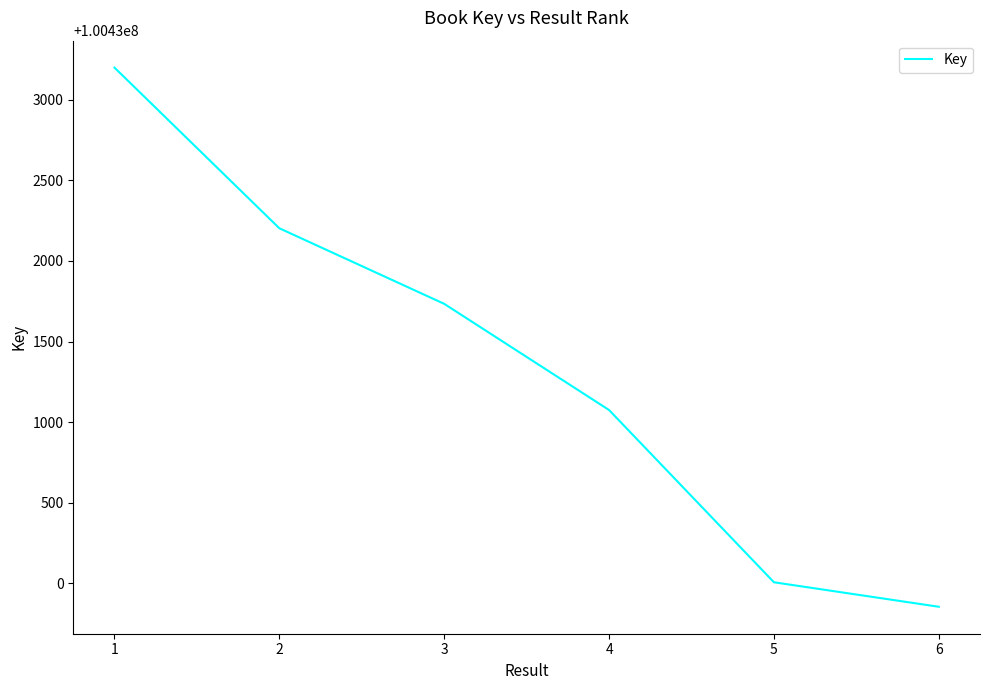

The chart shows a value of 55306549 at 3. True or false?

False